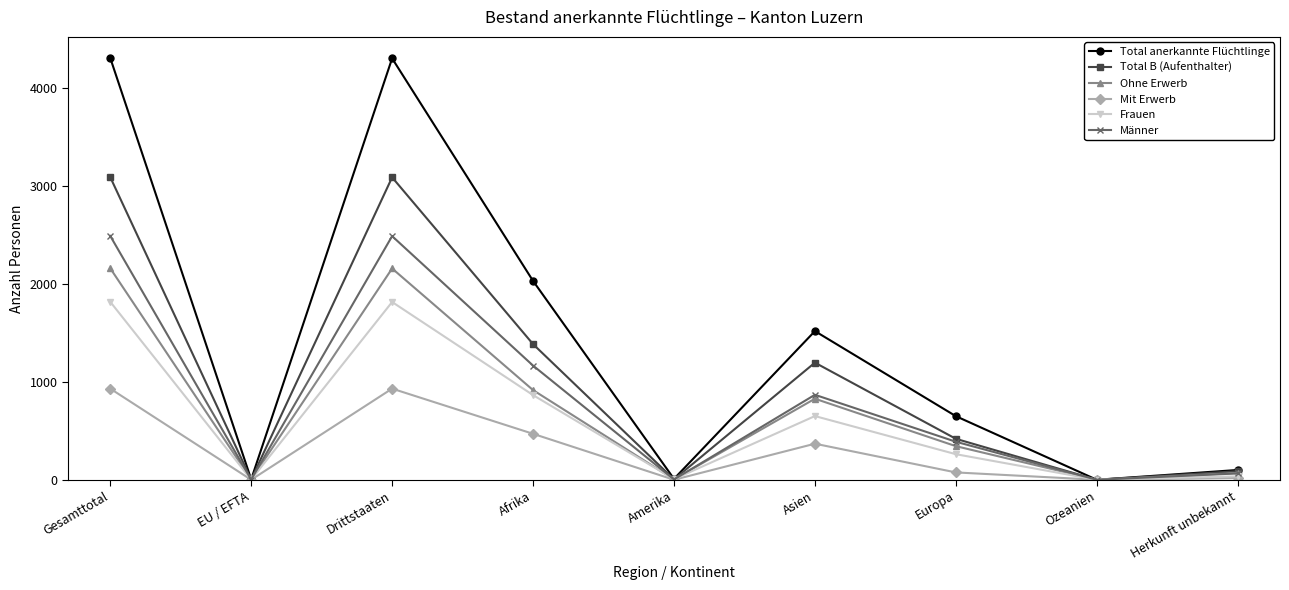

Which series has the largest range (max minus min)?

Total anerkannte Flüchtlinge